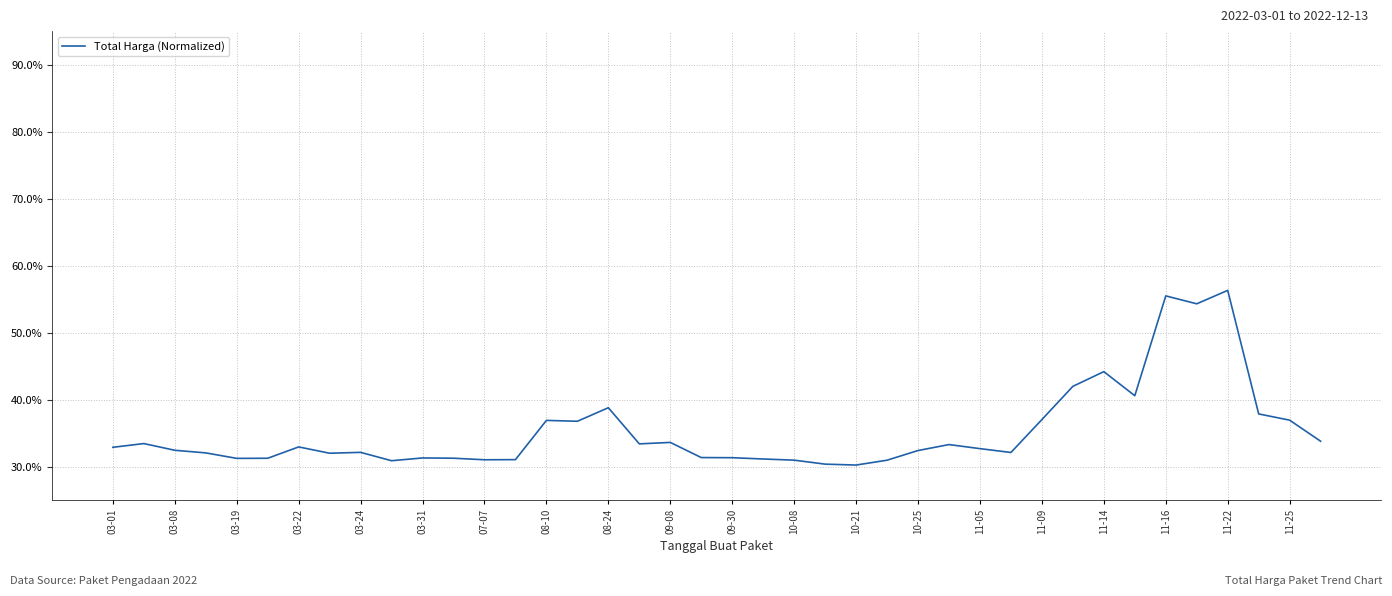

What is the maximum value shown in the chart?

56.3